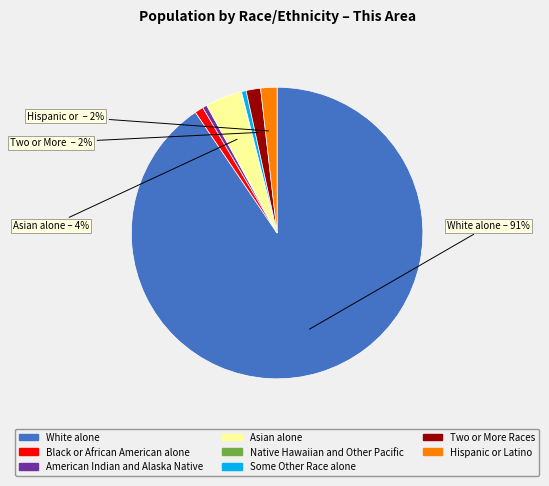

To the nearest percent, what is the difference between the Two or More Races and Some Other Race alone slice percentages?

1%